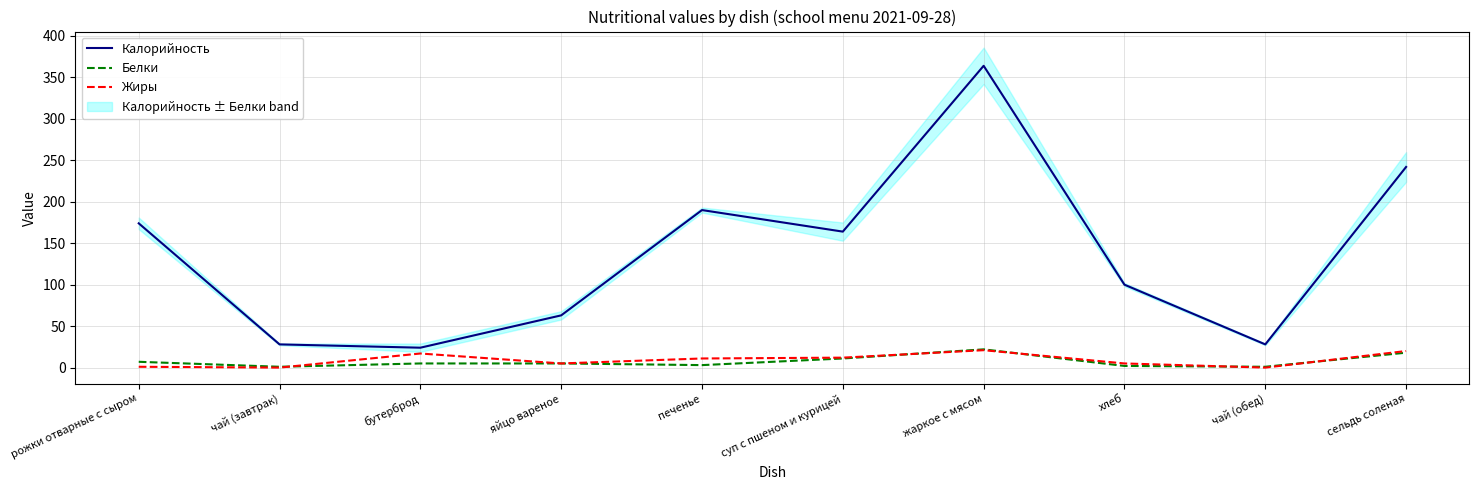

How many times do Жиры and Белки cross each other?

5